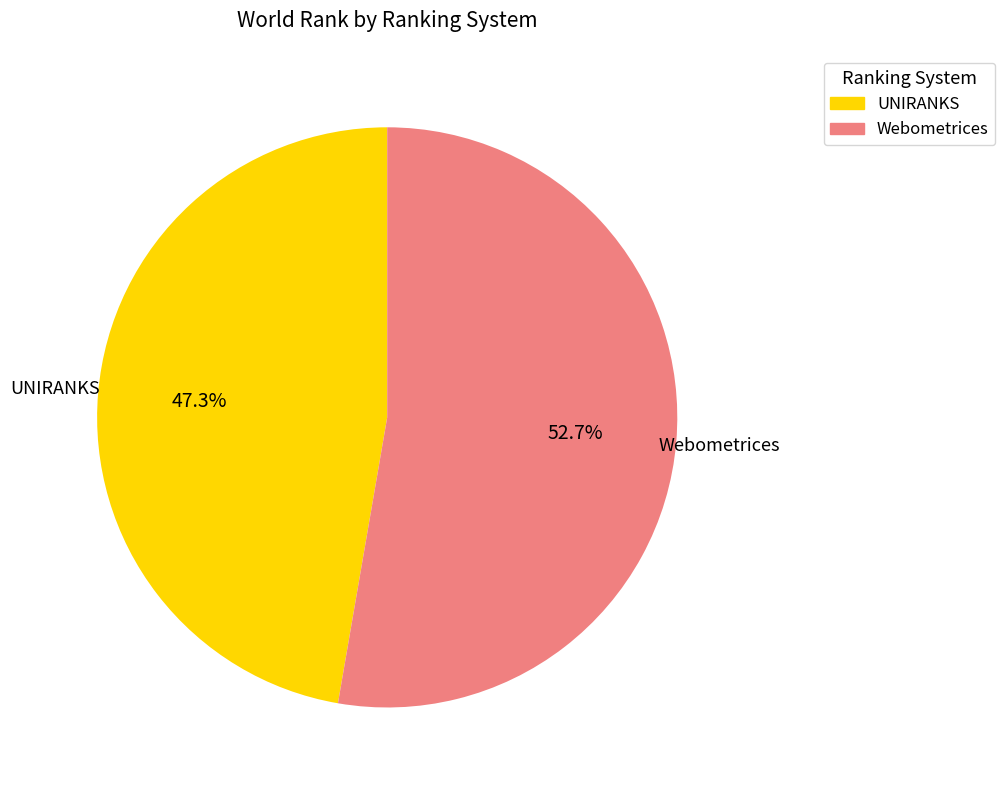

Is there any slice that represents more than half of the pie?

Yes